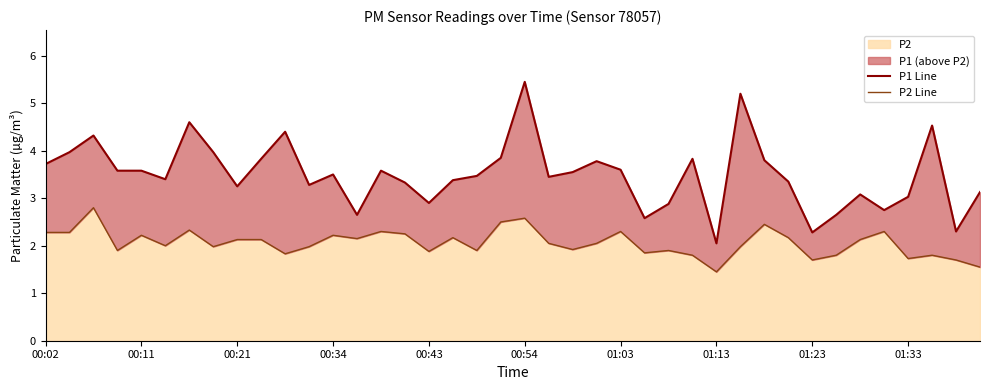

At 31, list the series in order from smallest to largest.

P2 Line, P1 Line